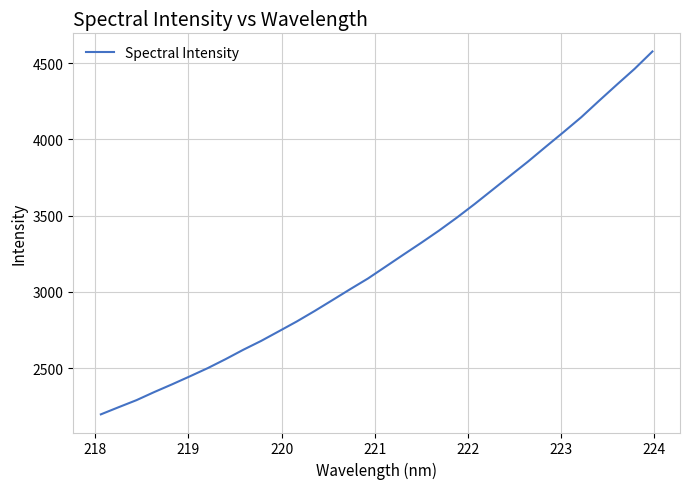

What is the difference between the maximum and minimum values?

2380.0